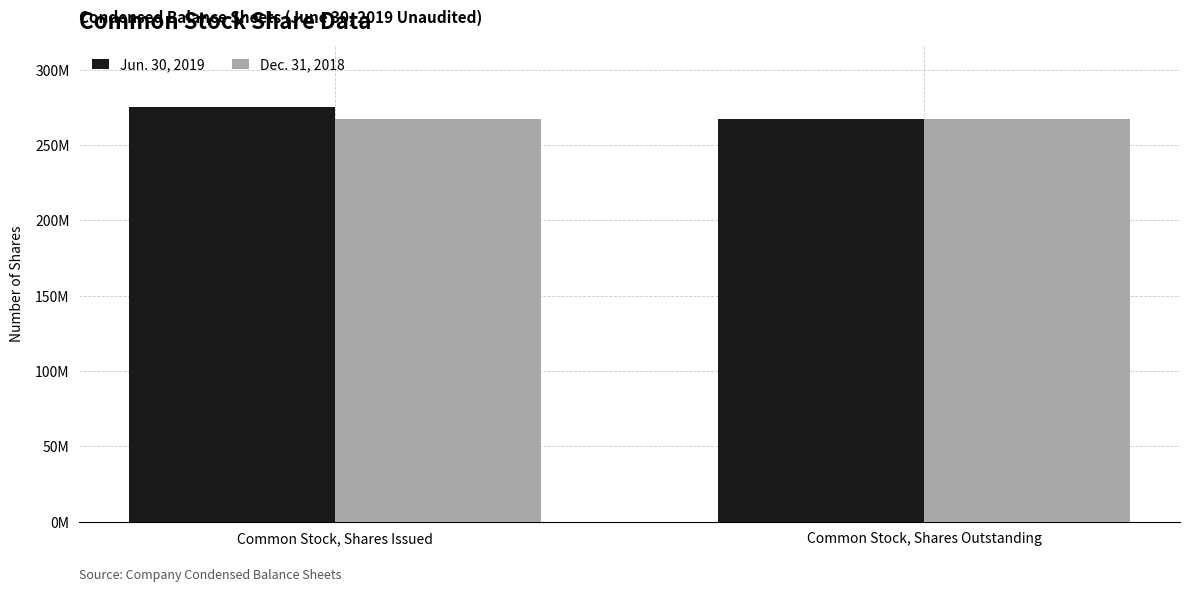

Which series changed the most between Common Stock, Shares Issued and Common Stock, Shares Outstanding?

Jun. 30, 2019